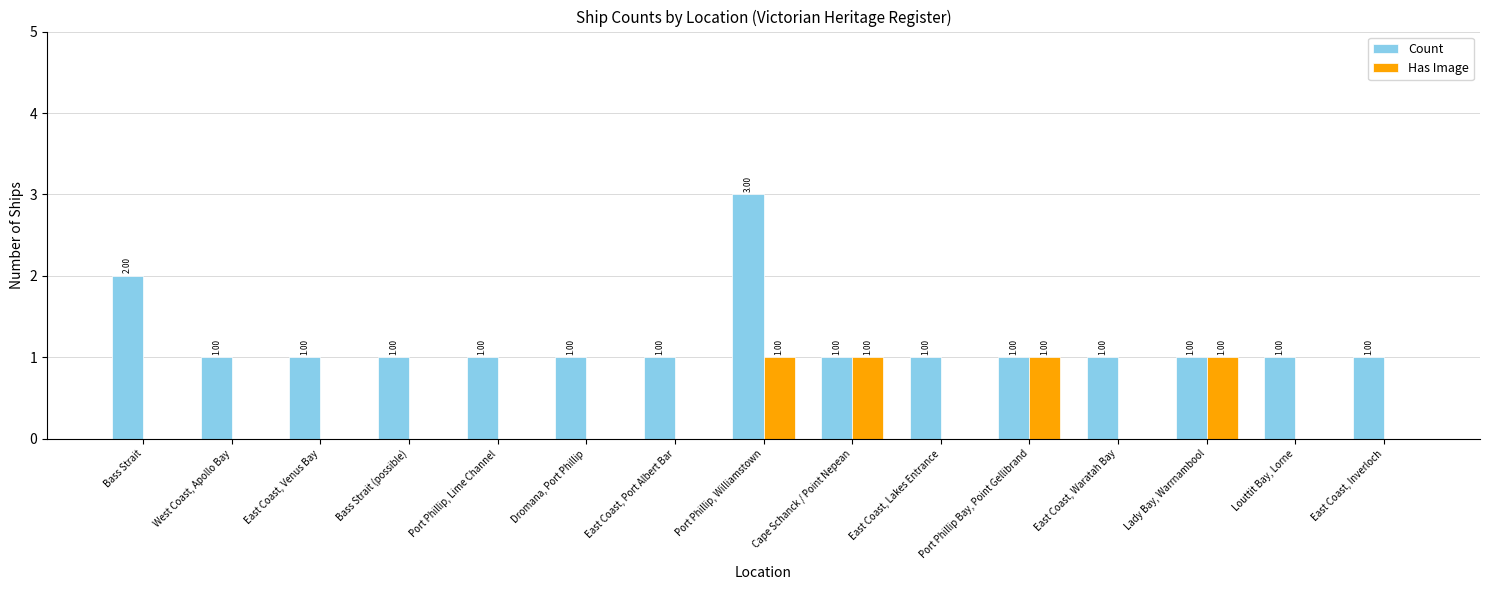

Which series changed the most between Cape Schanck / Point Nepean and Louttit Bay, Lorne?

Has Image